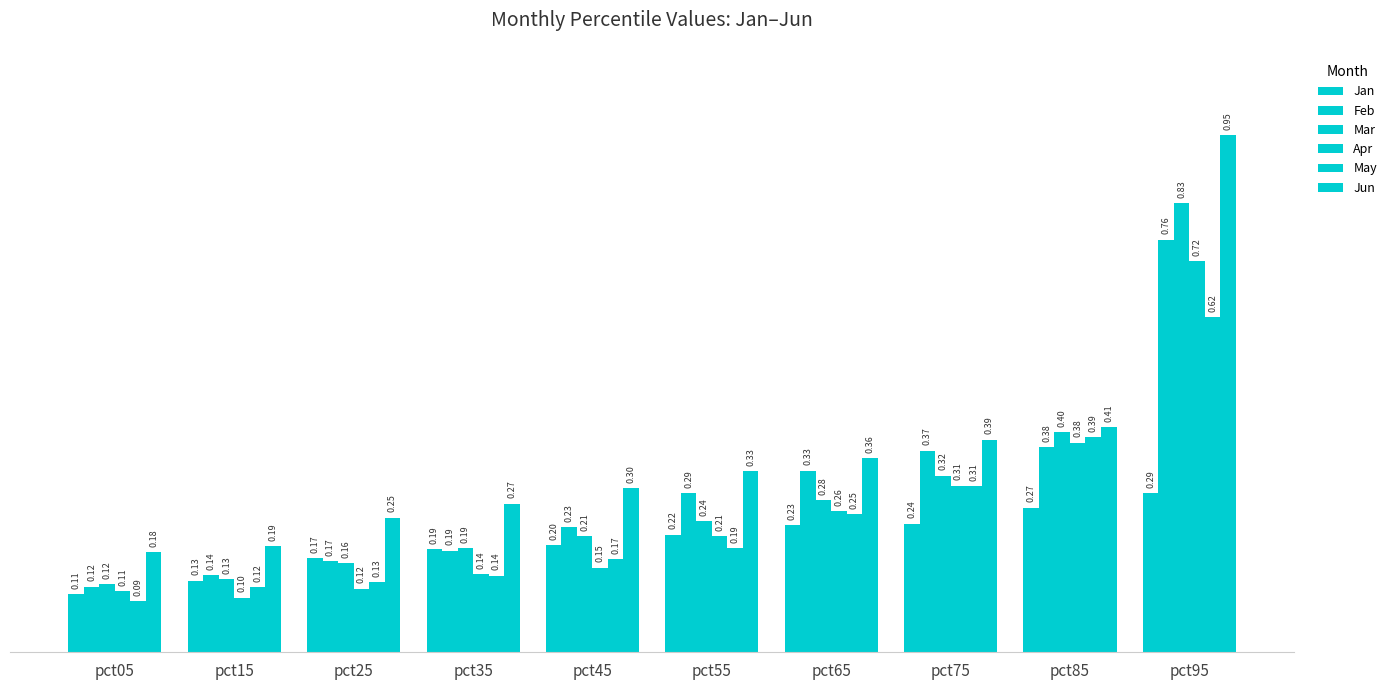

Count the number of data series in this chart.

6